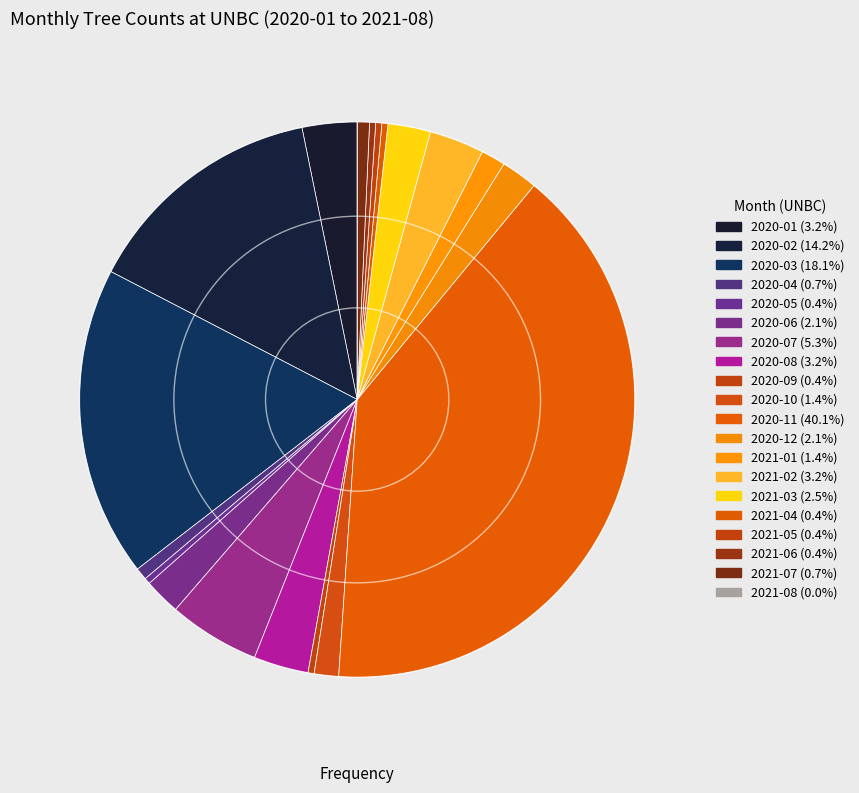

Is there a majority slice in this chart?

No